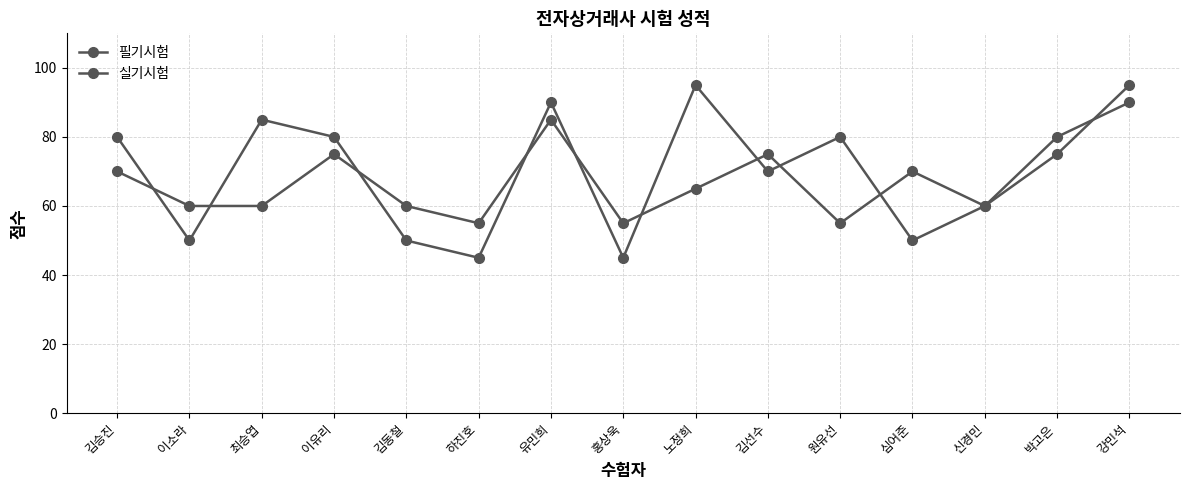

Is this an area chart (filled region under the line)?

No